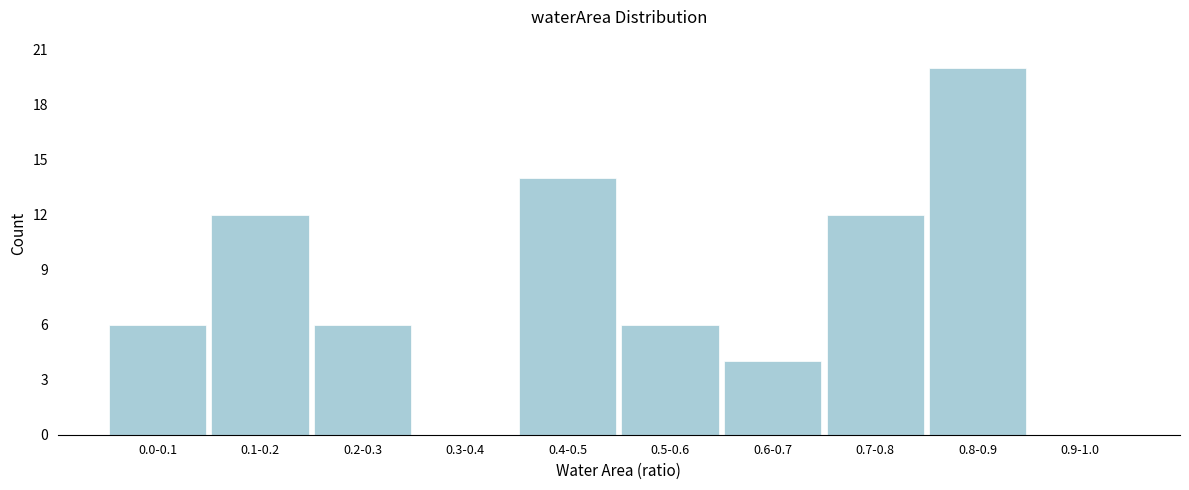

Reading left to right, list all the values displayed in this chart.

0.0-0.1=6	0.1-0.2=12	0.2-0.3=6	0.3-0.4=0	0.4-0.5=14	0.5-0.6=6	0.6-0.7=4	0.7-0.8=12	0.8-0.9=20	0.9-1.0=0